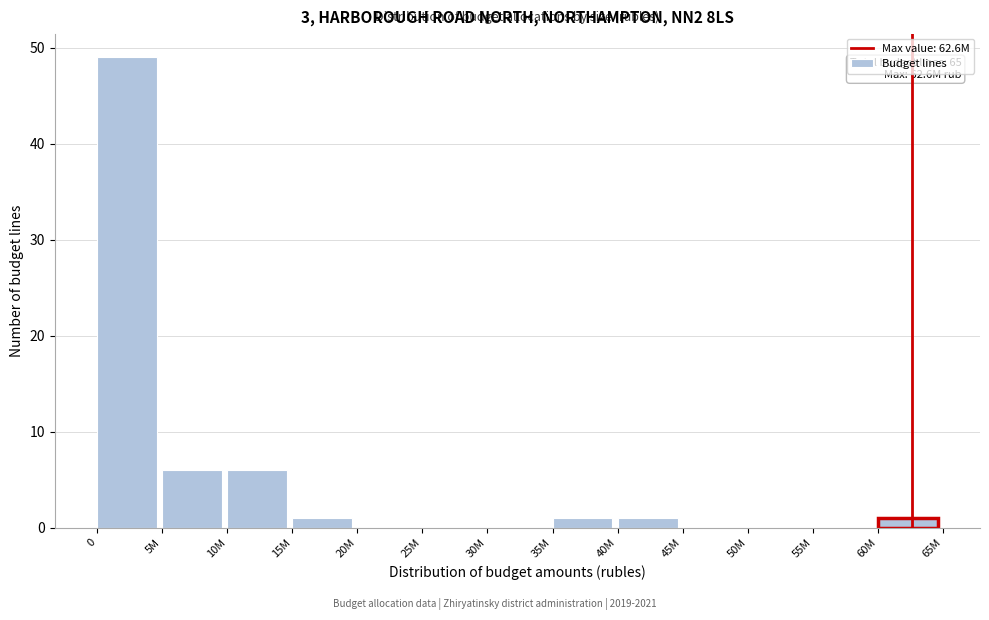

Reading right to left, what are all the values shown in this chart?

60M=1	55M=0	50M=0	45M=0	40M=1	35M=1	30M=0	25M=0	20M=0	15M=1	10M=6	5M=6	0=49